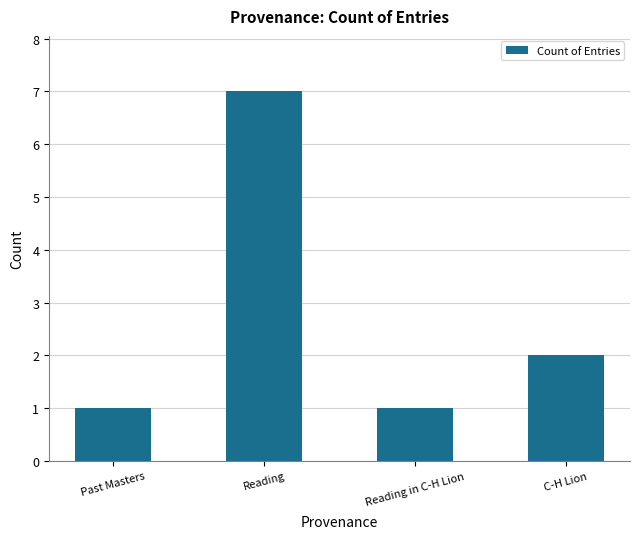

Is it true that the value at C-H Lion is 3?

False